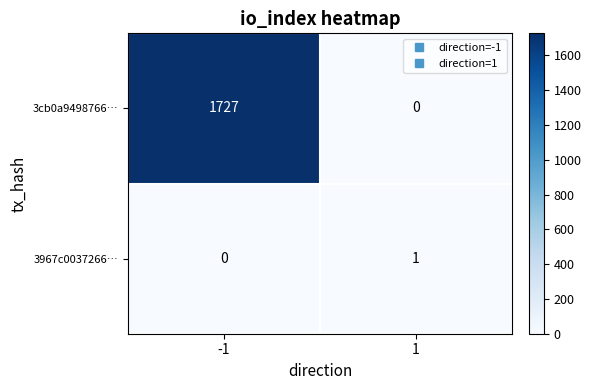

Count the number of categories in the chart.

2